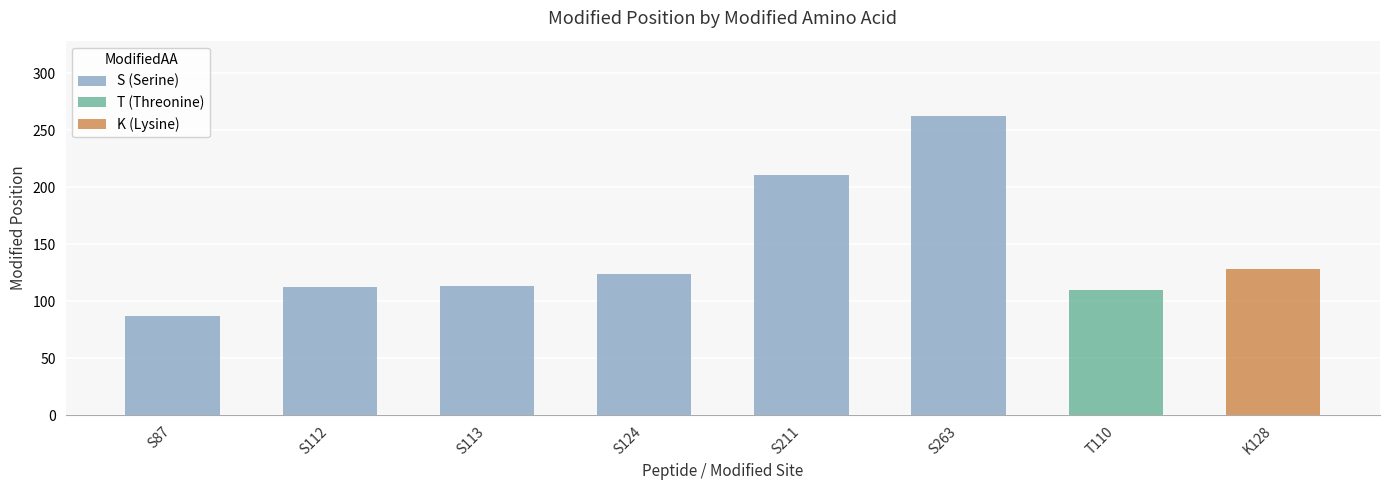

Which category has the lowest value across all series?

S87